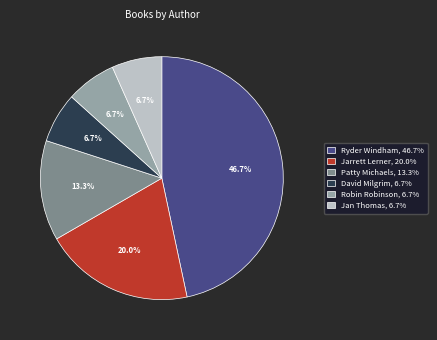

Does Jan Thomas represent more than half of the total?

No